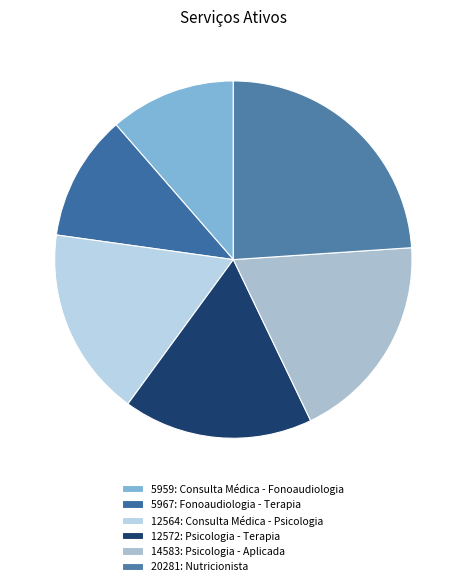

To the nearest percent, what percentage of the pie is 14583: Psicologia - Aplicada?

19%